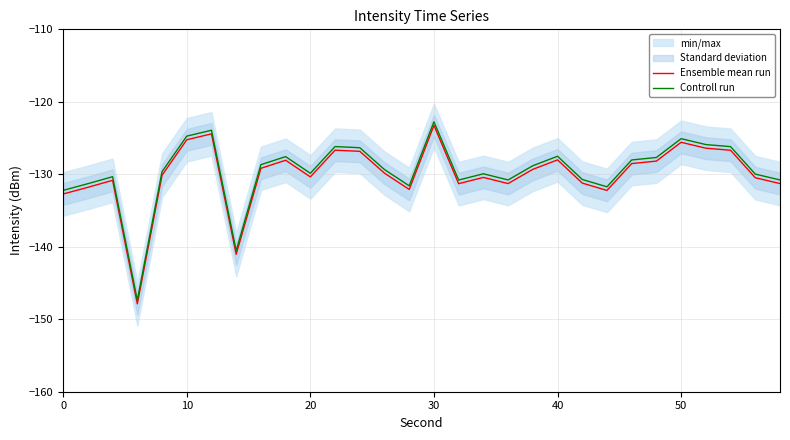

True or false: Controll run and Ensemble mean run intersect in this chart.

False